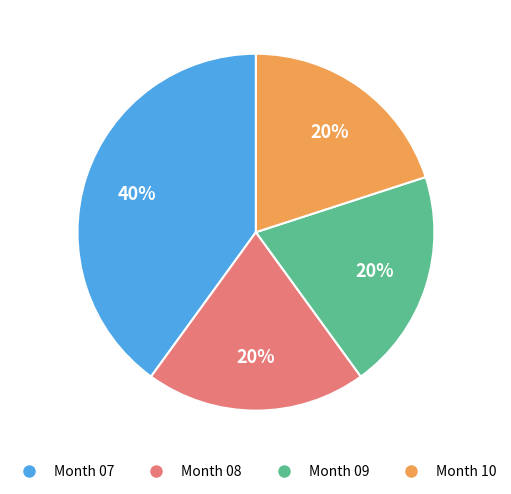

Is there a majority slice in this chart?

No